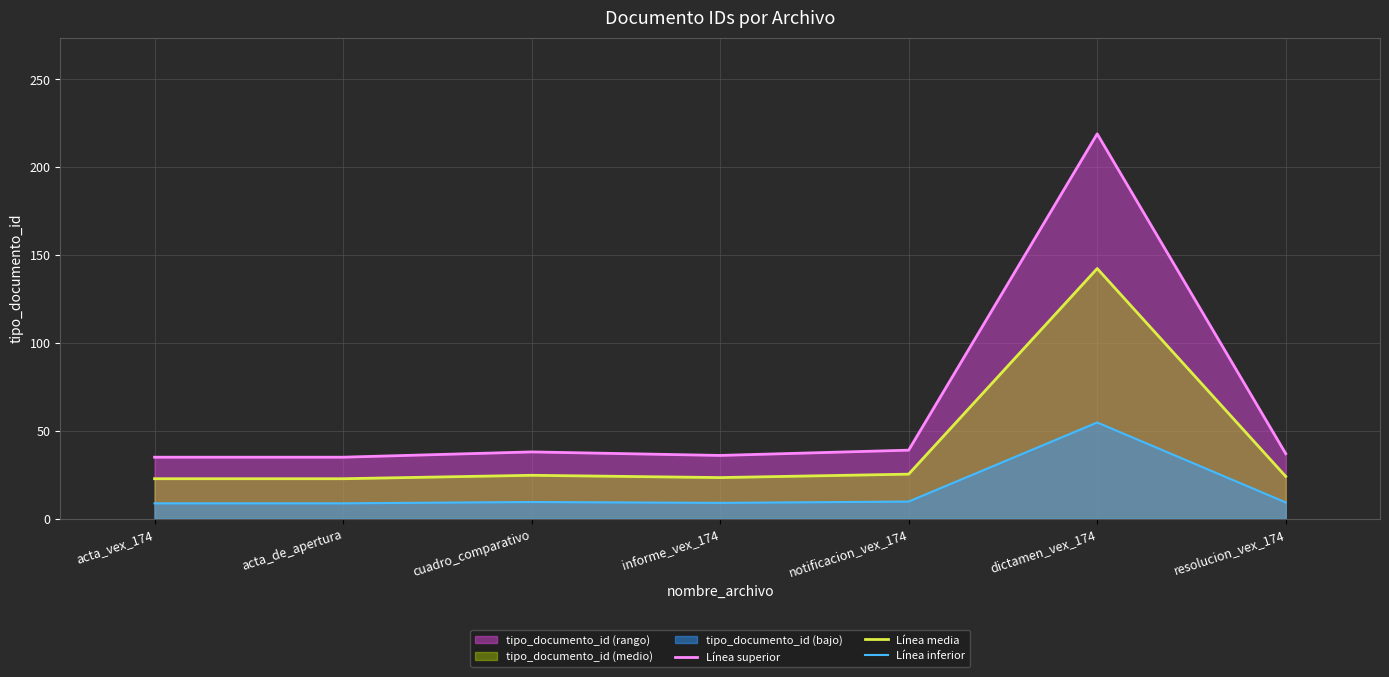

At which category does the chart reach its minimum across all series?

acta_vex_174